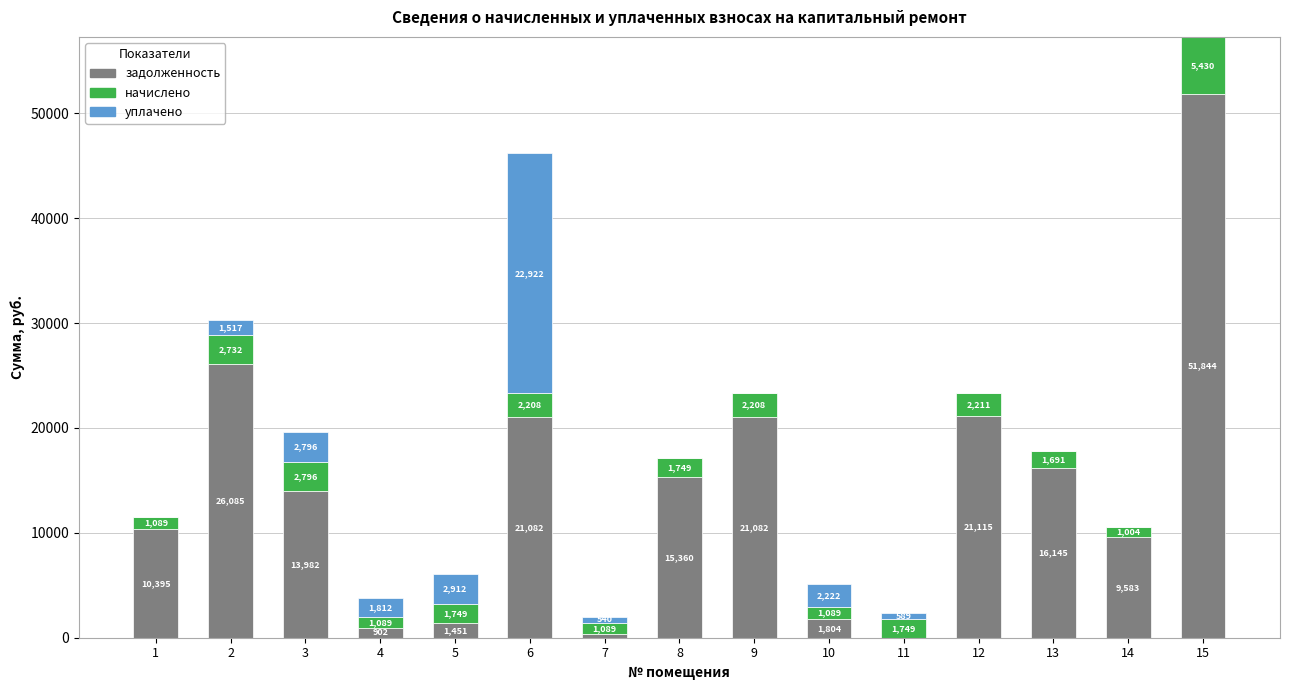

What is the maximum value for задолженность?

51844.4